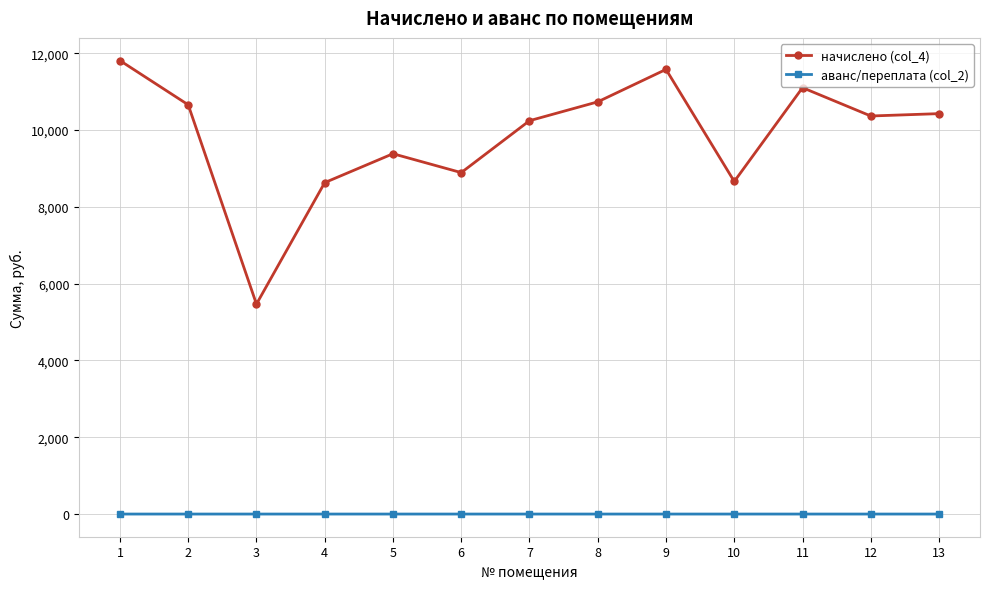

Which series has the largest range (max minus min)?

начислено (col_4)